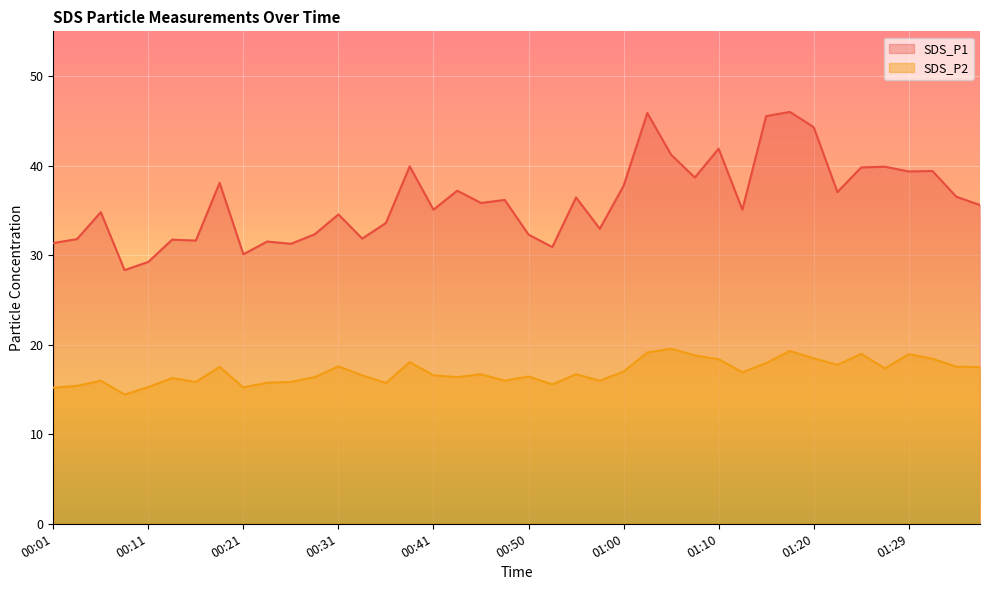

What is the label of the 28th point from the left?

01:07